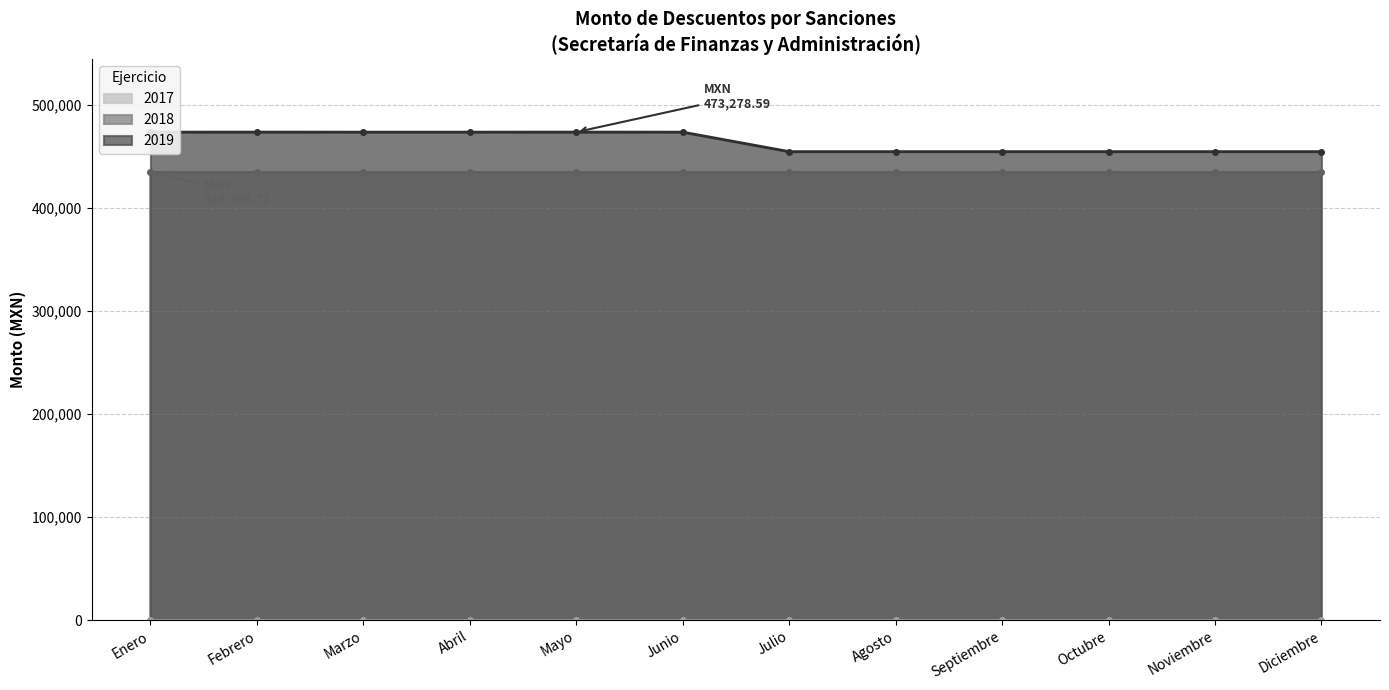

The 2018 series shows 90146.6 at Noviembre. True or false?

False